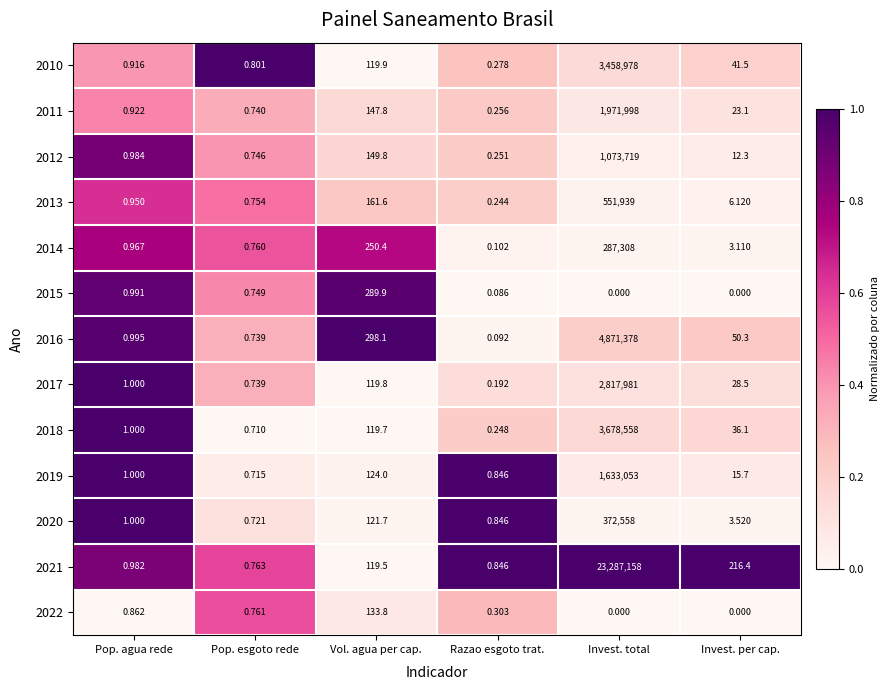

Is the value of 2011 at Vol. agua per cap. greater than the value of 2020 at Pop. esgoto rede?

Yes